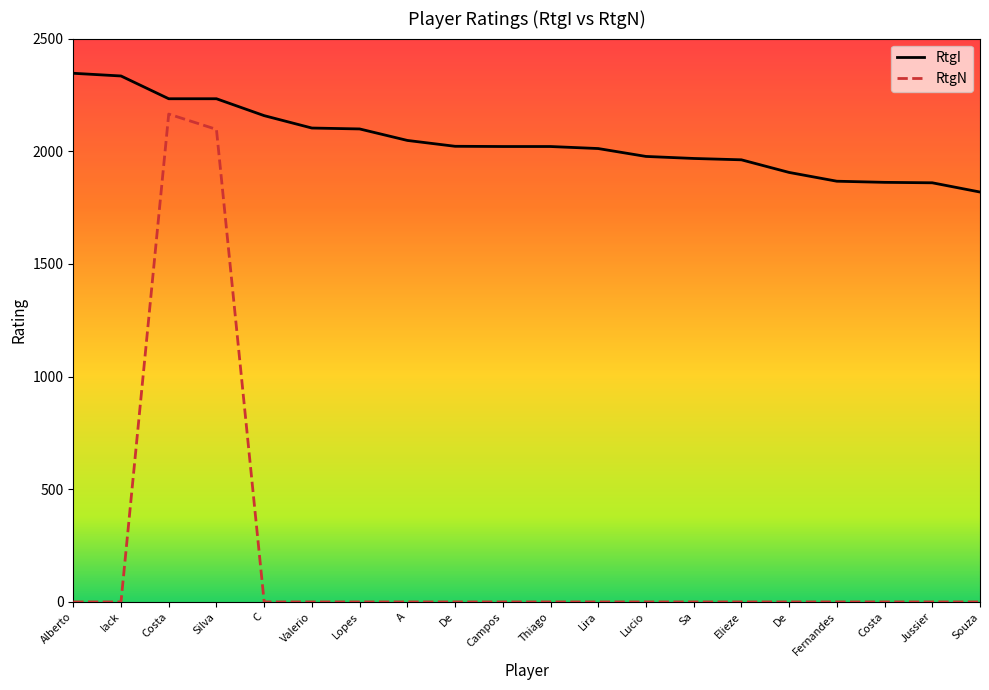

Does the chart have visible grid lines?

No